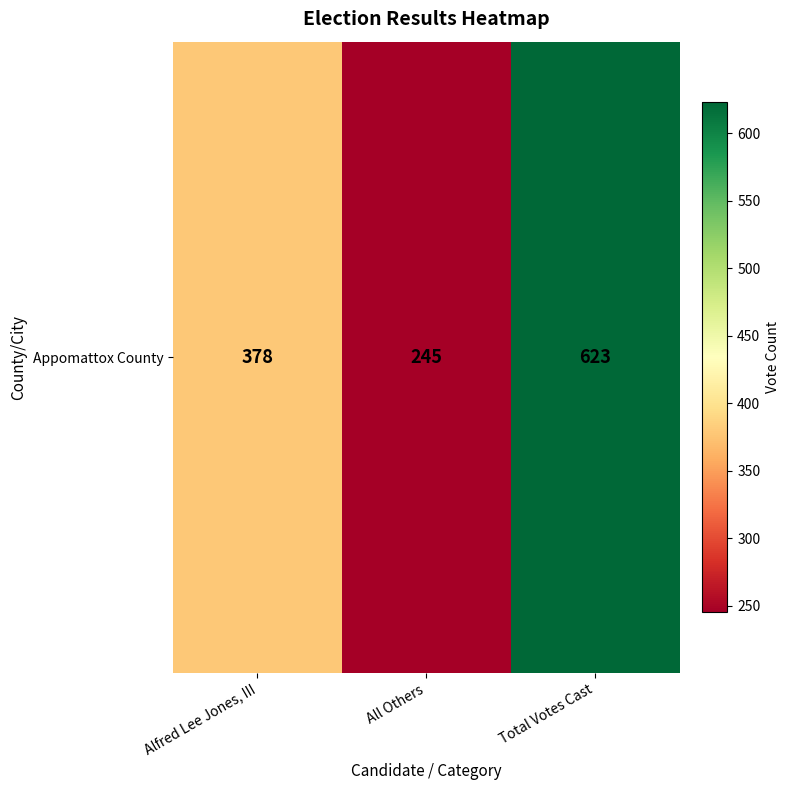

What is the sum of all values?

1246